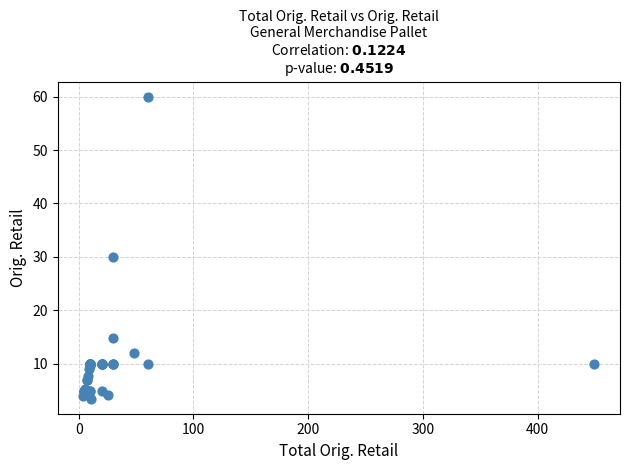

What Y value in the scatter plot is closest to 31?

30.0